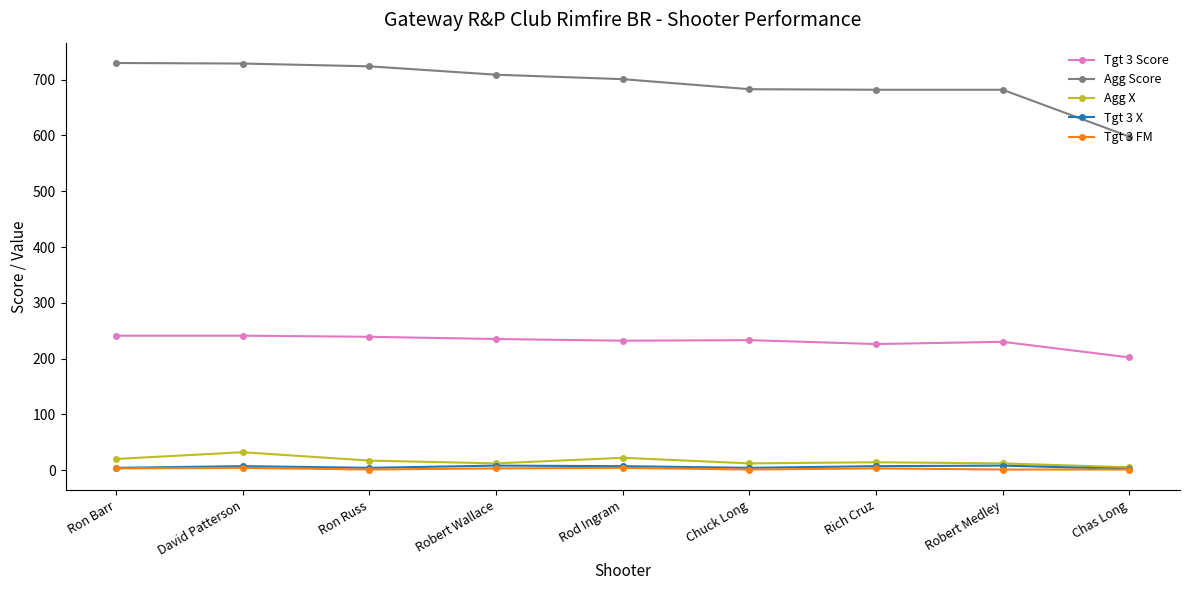

What is the difference between the second highest and second lowest values in the Agg Score series?

47